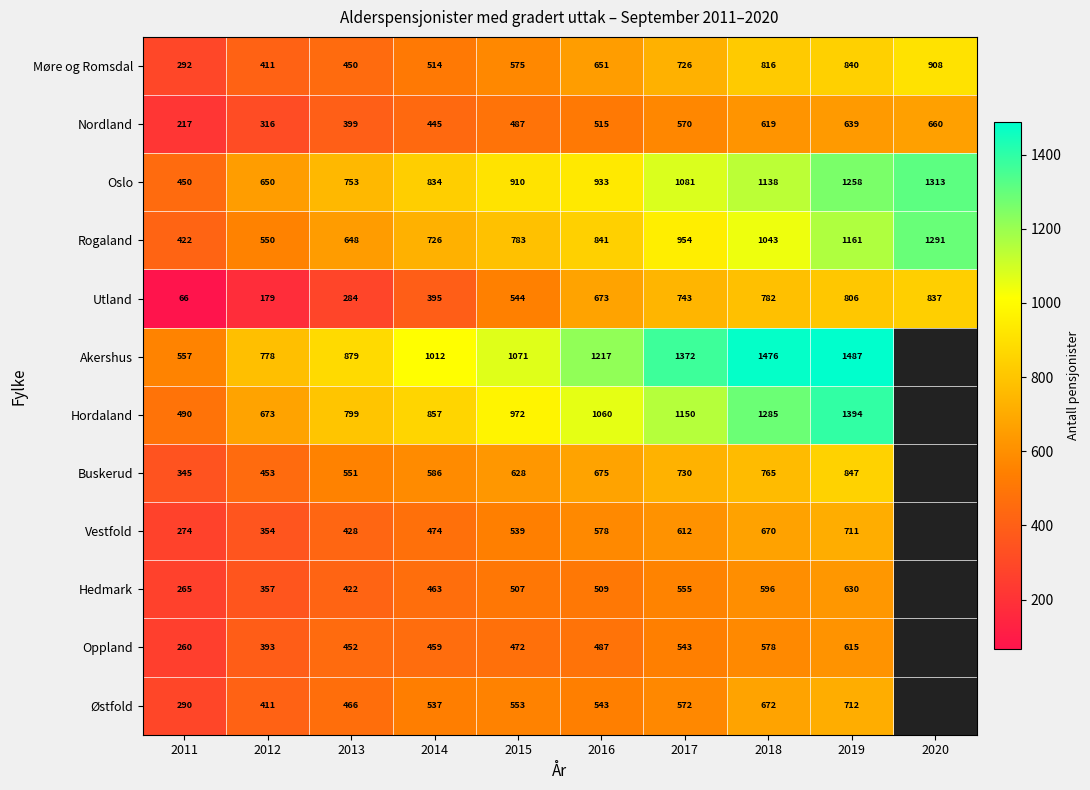

Which has a higher value, 2019 or 2017?

2019